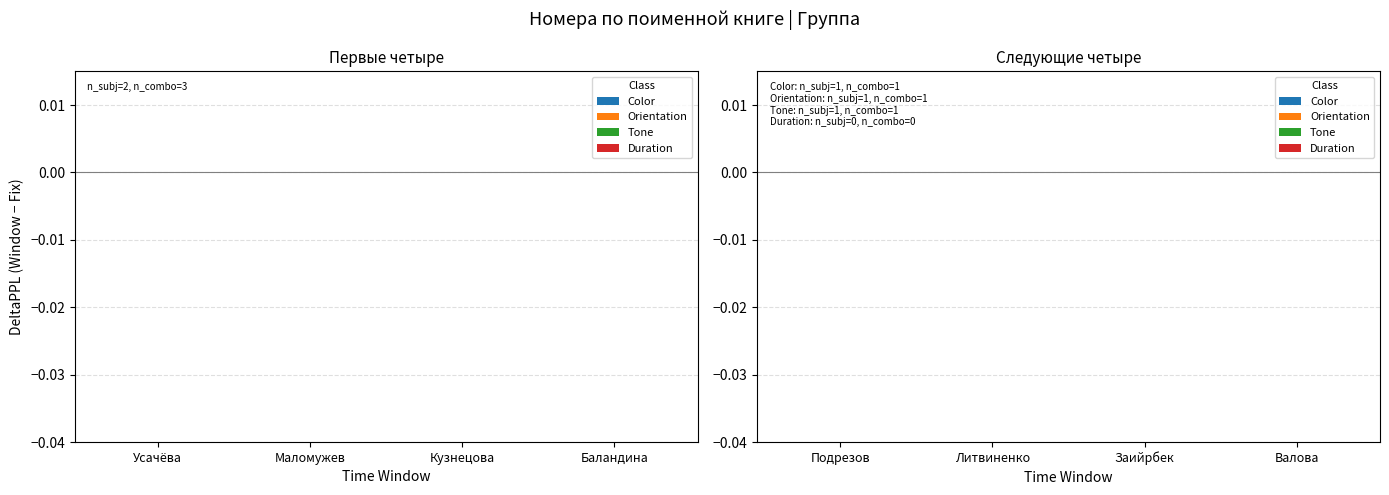

True or false: Orientation has a value of 0.0 at Литвиненко.

True